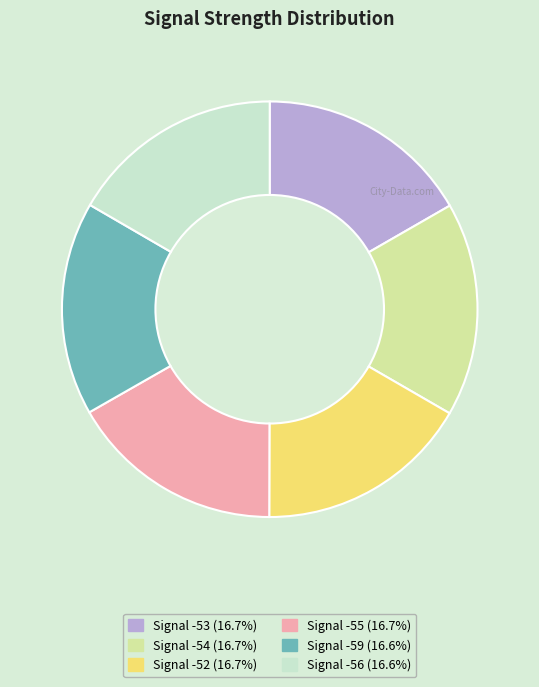

Is there a majority slice in this chart?

No